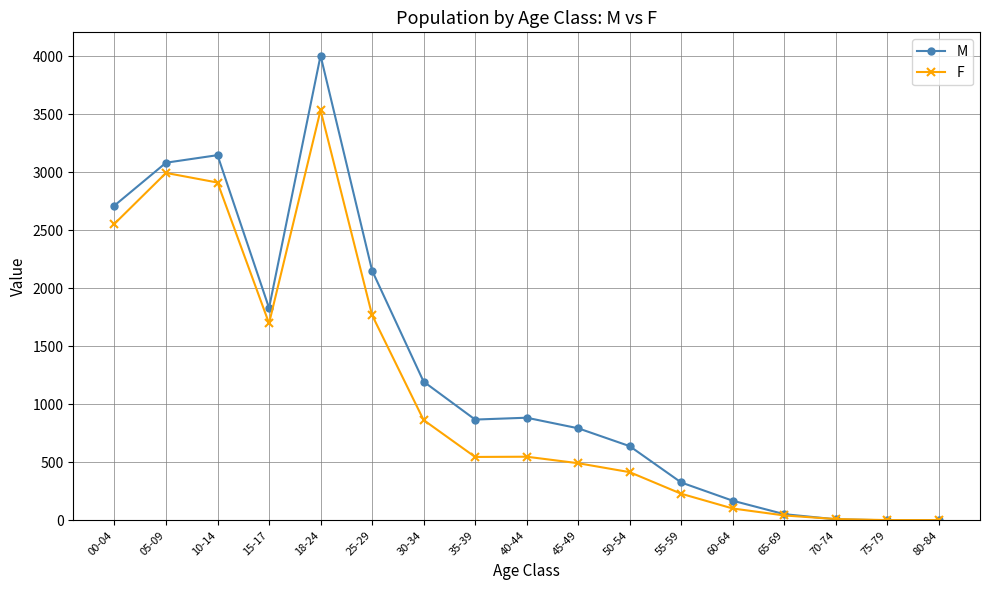

What is the maximum value for F?

3534